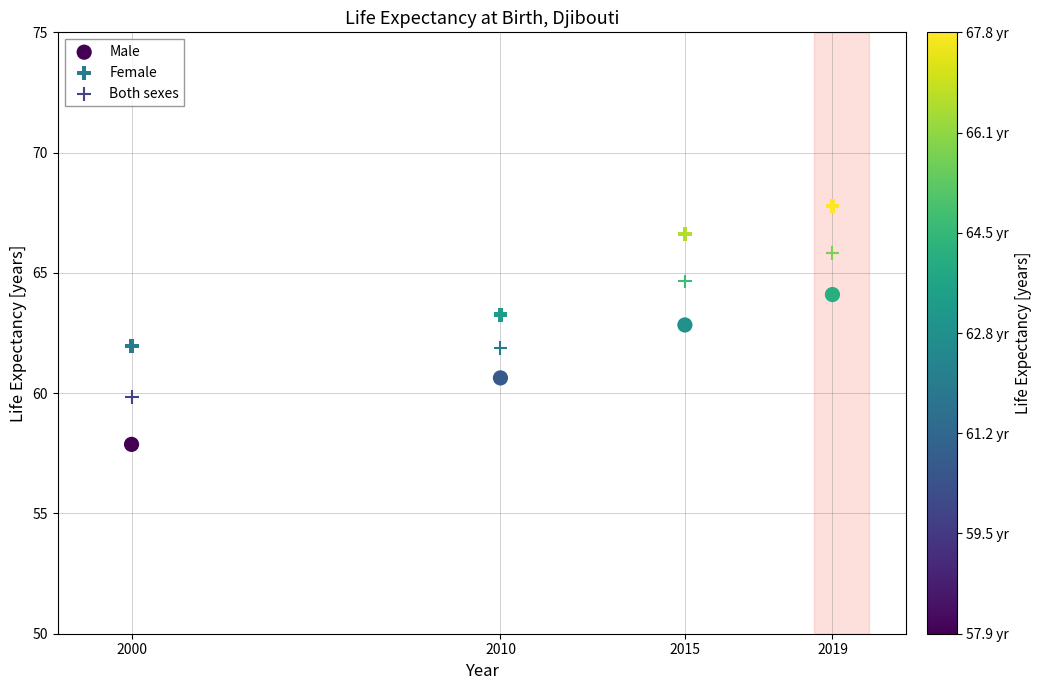

Across all data points, what is the range of Y values (max minus min)?

9.9